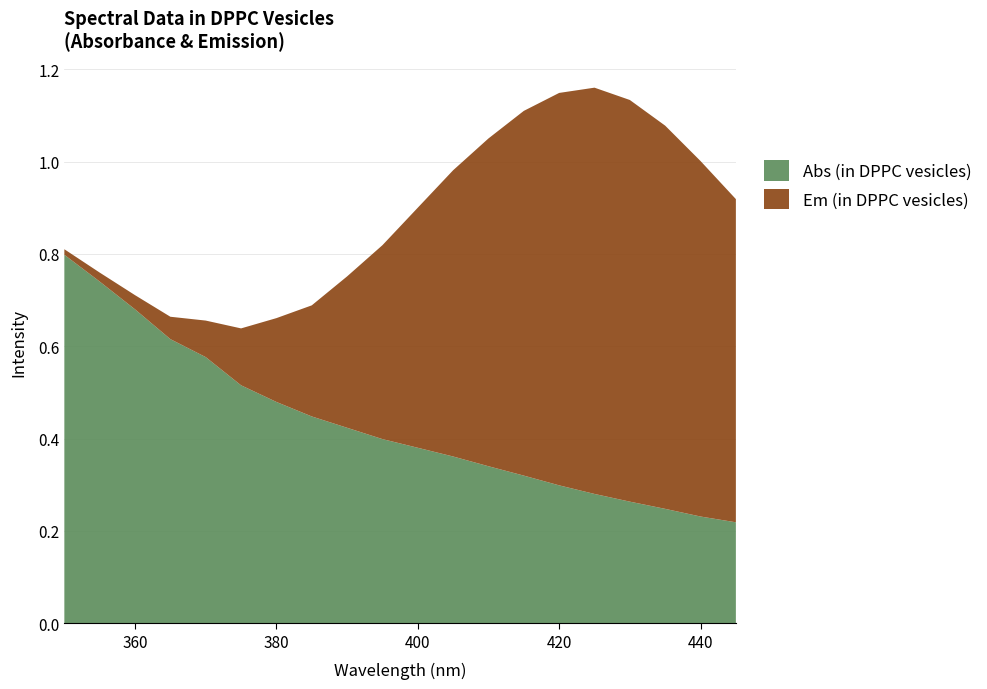

Reading left to right, transcribe all the data shown in this chart.

Abs (in DPPC vesicles): 350=0.8	355=0.7	360=0.7	365=0.6	370=0.6	375=0.5	380=0.5	385=0.4	390=0.4	395=0.4	400=0.4	405=0.4	410=0.3	415=0.3	420=0.3	425=0.3	430=0.3	435=0.2	440=0.2	445=0.2
Em (in DPPC vesicles): 350=0.0	355=0.0	360=0.0	365=0.0	370=0.1	375=0.1	380=0.2	385=0.2	390=0.3	395=0.4	400=0.5	405=0.6	410=0.7	415=0.8	420=0.8	425=0.9	430=0.9	435=0.8	440=0.8	445=0.7